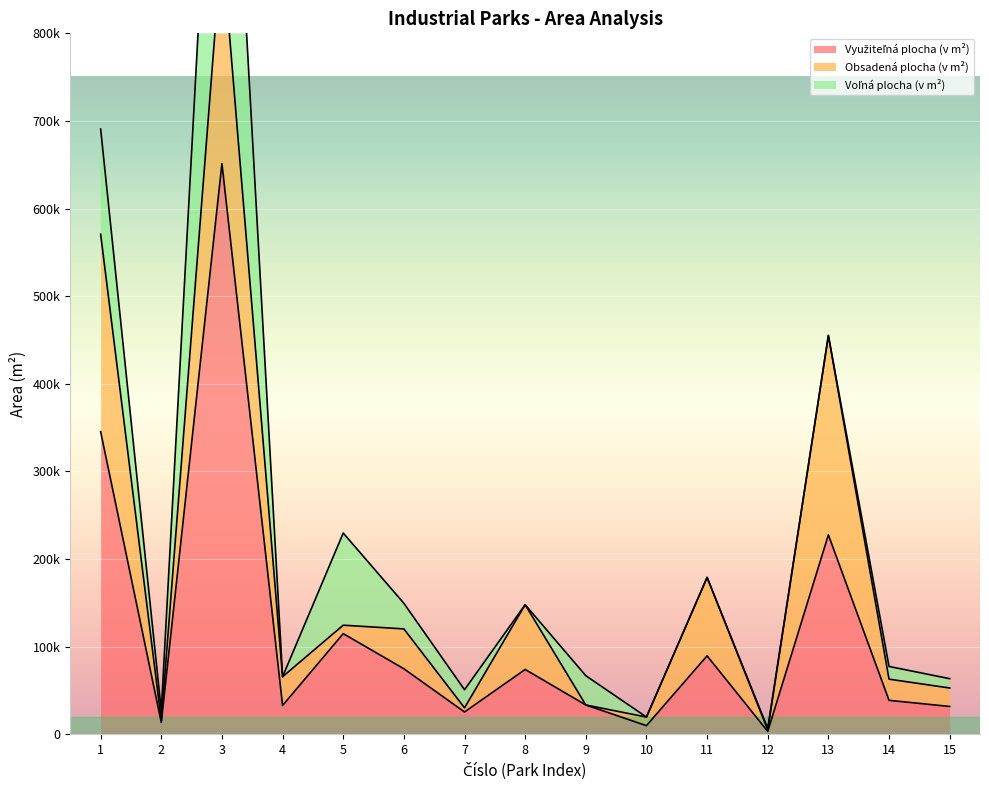

Reading right to left, extract all data points from this chart.

Využiteľná plocha (v m²): 31711	38681	227557	3241	89504	9800	33400	73924	25400	74732	114824	32808	651300	13432	345360
Obsadená plocha (v m²): 21052	24190	227557	1769	89504	9800	0	73924	4726	45493	9636	32808	251300	2200	225337
Voľná plocha (v m²): 10659	14491	0	1472	0	0	33400	0	20674	29239	105188	0	400000	11232	120023